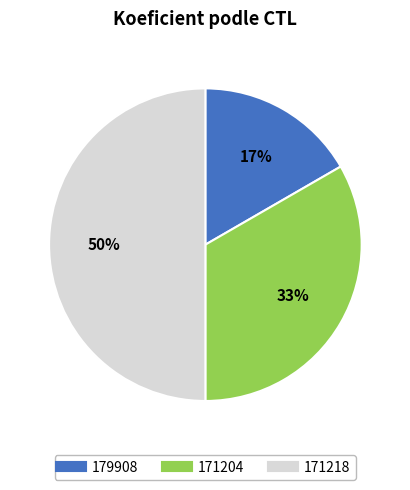

Approximately how many times larger is the value at 171218 compared to 171204?

1.5